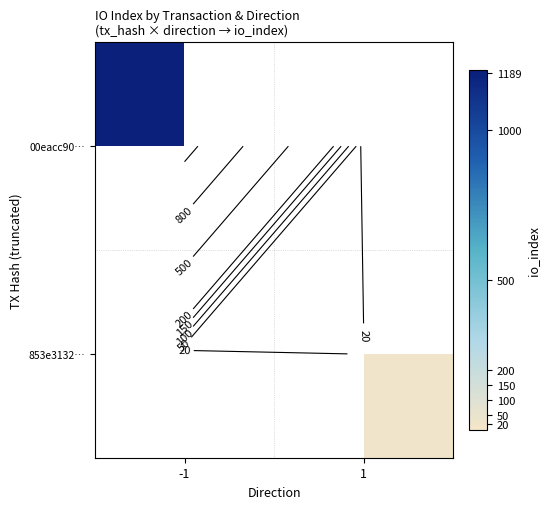

List the series in order of their peak value, lowest first.

00eacc90…, 853e3132…